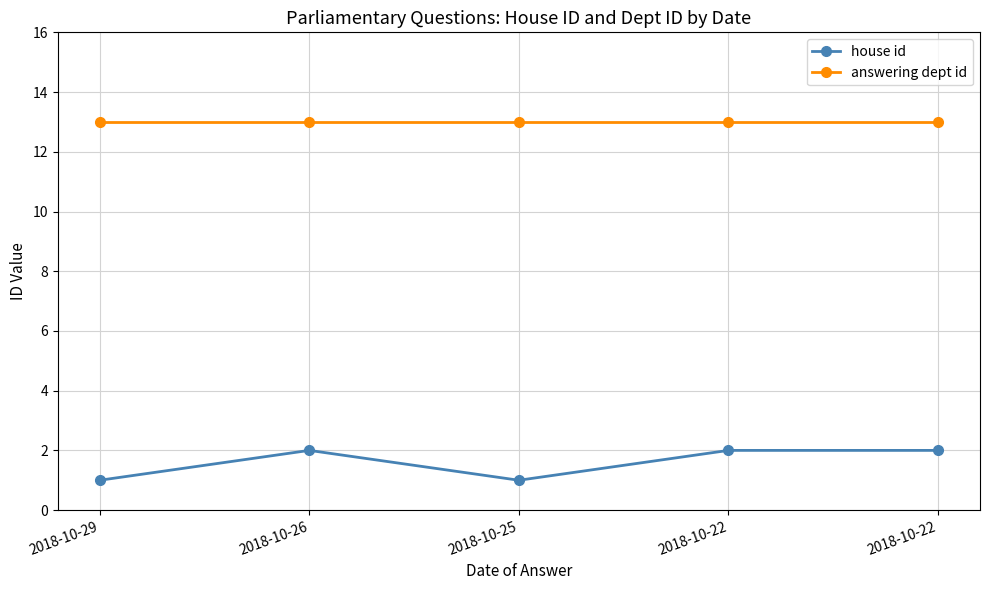

What are all the series names shown in the legend?

house id, answering dept id